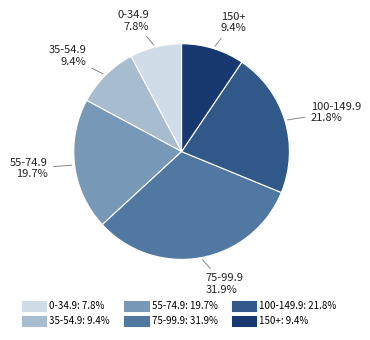

Is there any slice that represents more than half of the pie?

No